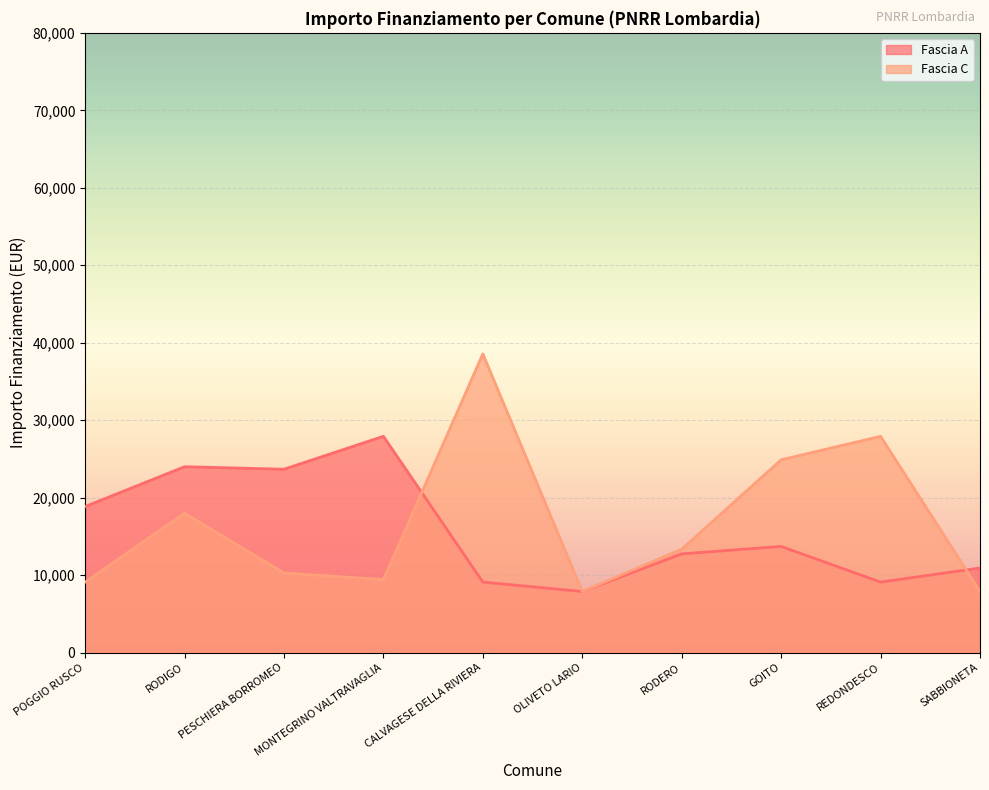

What is the label of the 7th point from the left?

RODERO